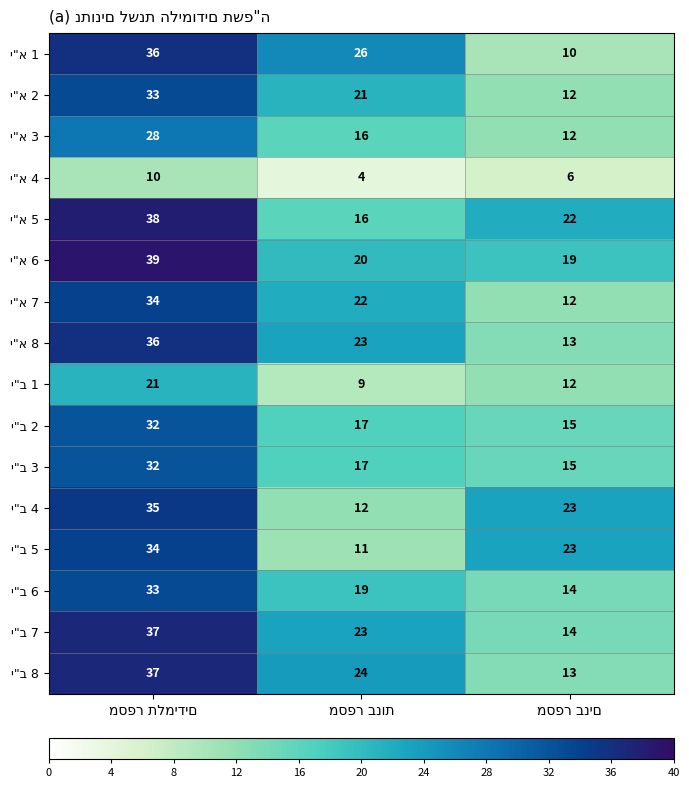

What is the maximum value shown in the chart?

39